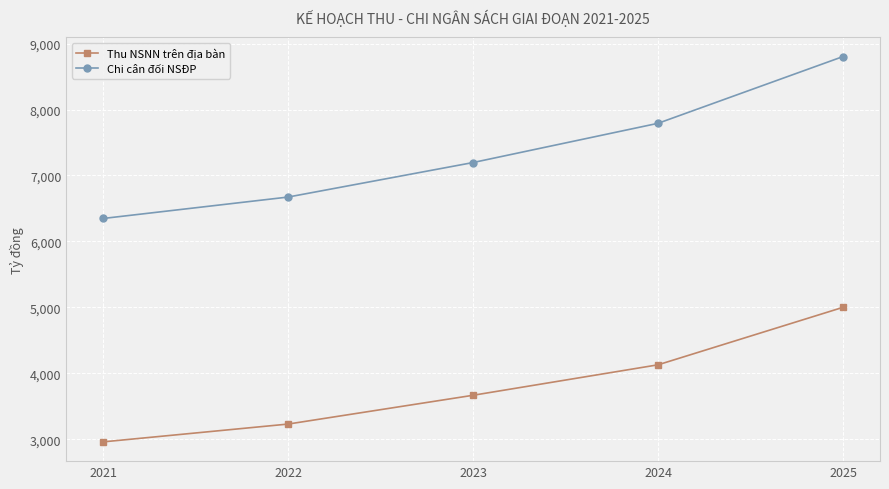

List the series in order of their overall mean, lowest first.

Thu NSNN trên địa bàn, Chi cân đối NSĐP